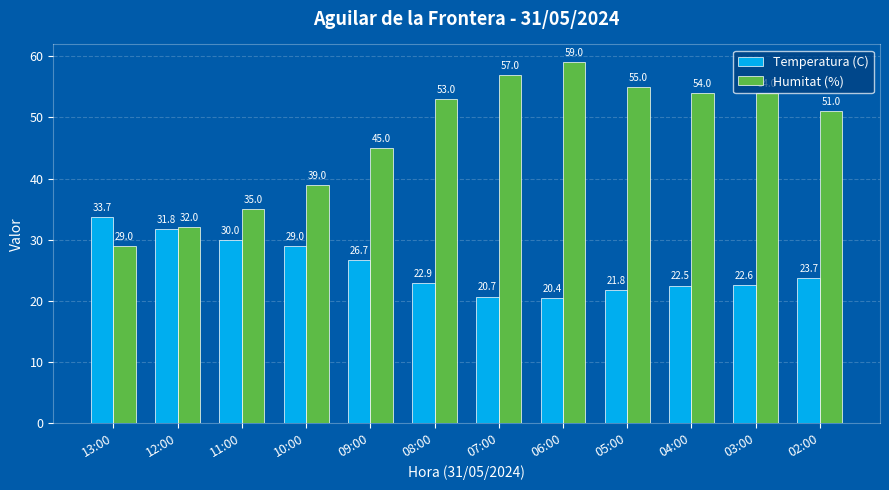

What is the difference between the second highest and minimum values in the Humitat (%) series?

28.0